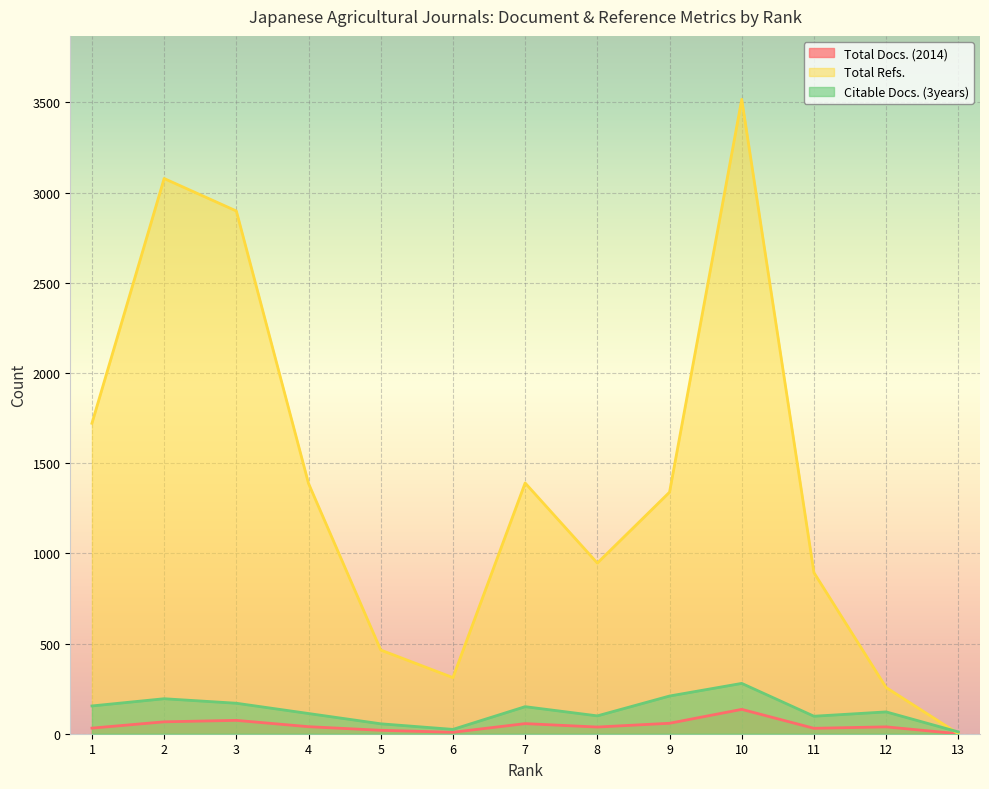

Read the Total Refs. value at 2, to the nearest 50.

3100